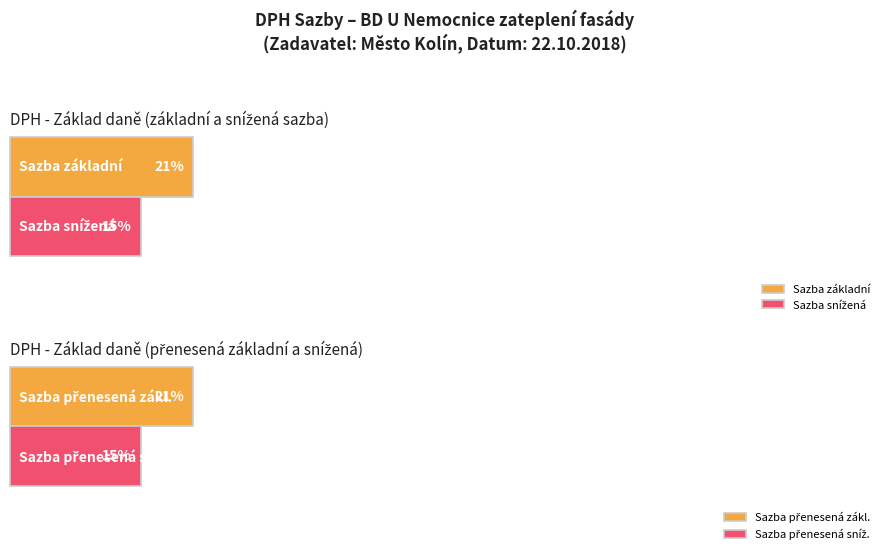

How many series are shown in this chart?

2